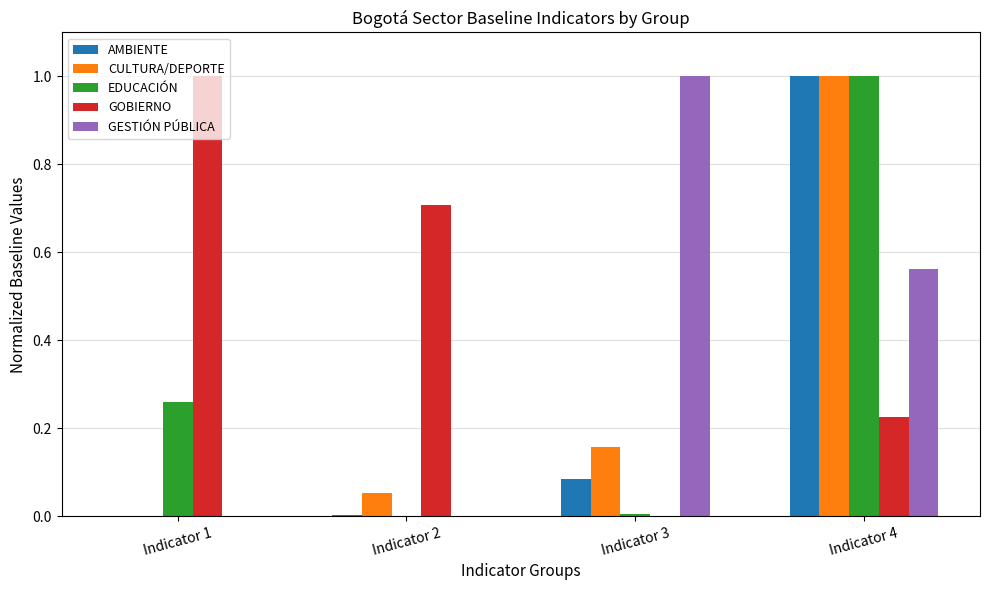

At which label does GESTIÓN PÚBLICA reach its peak?

Indicator 3